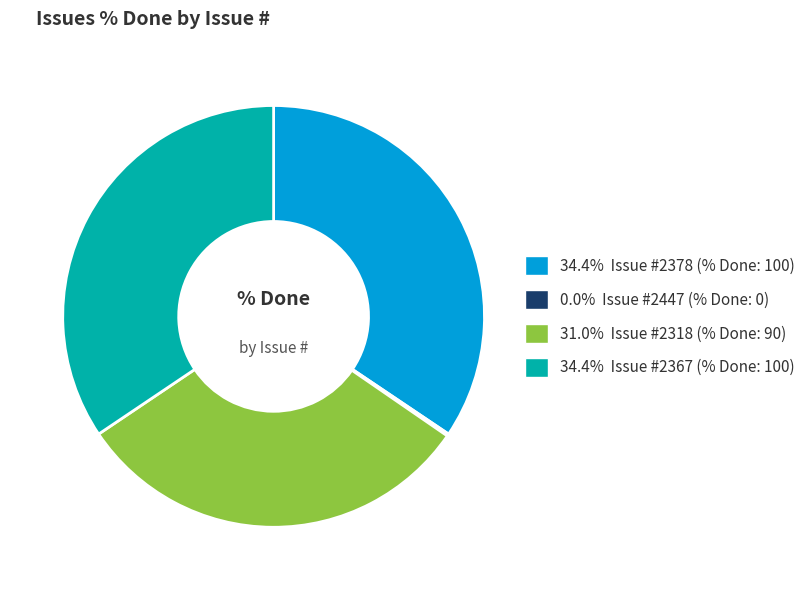

What is the ratio of the value at 34.4% Issue #2367 (% Done: 100) to the value at 34.4% Issue #2378 (% Done: 100)?

1.0